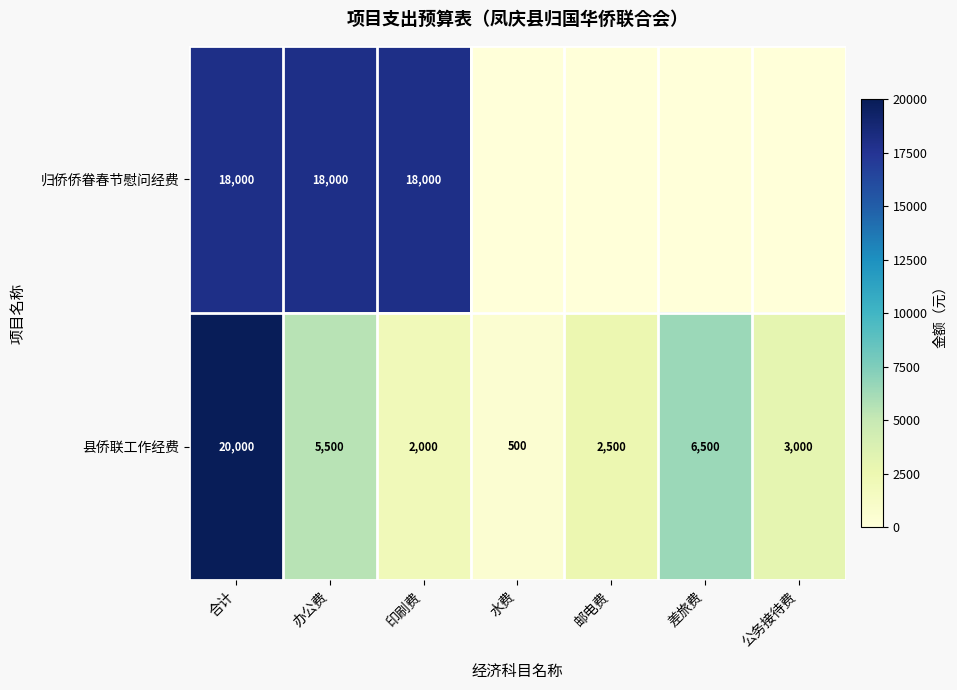

True or false: 县侨联工作经费 has a value of 3000 at 公务接待费.

True